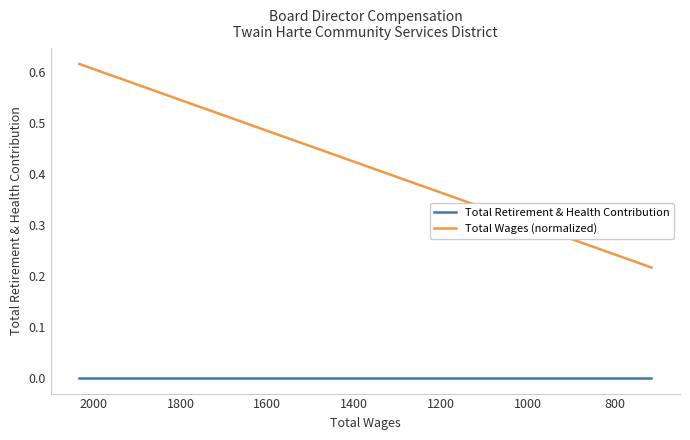

True or false: Total Wages (normalized) and Total Retirement & Health Contribution intersect in this chart.

False